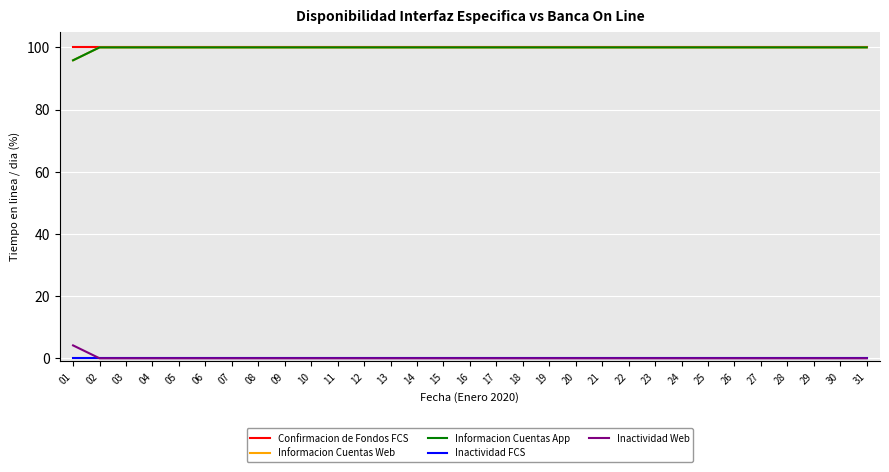

Is this an area chart (filled region under the line)?

No